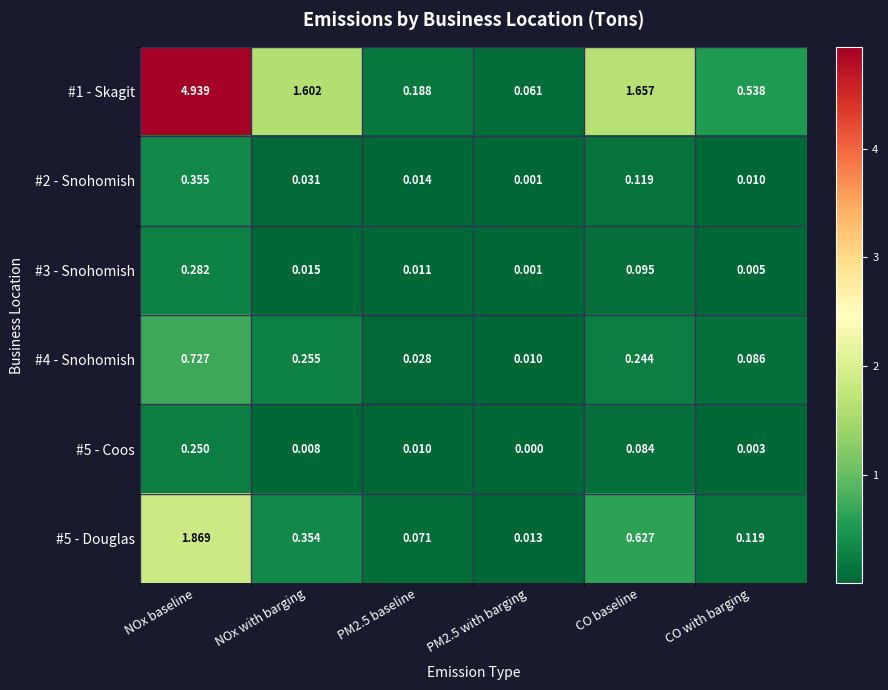

Which series has the largest total across all categories?

#1 - Skagit